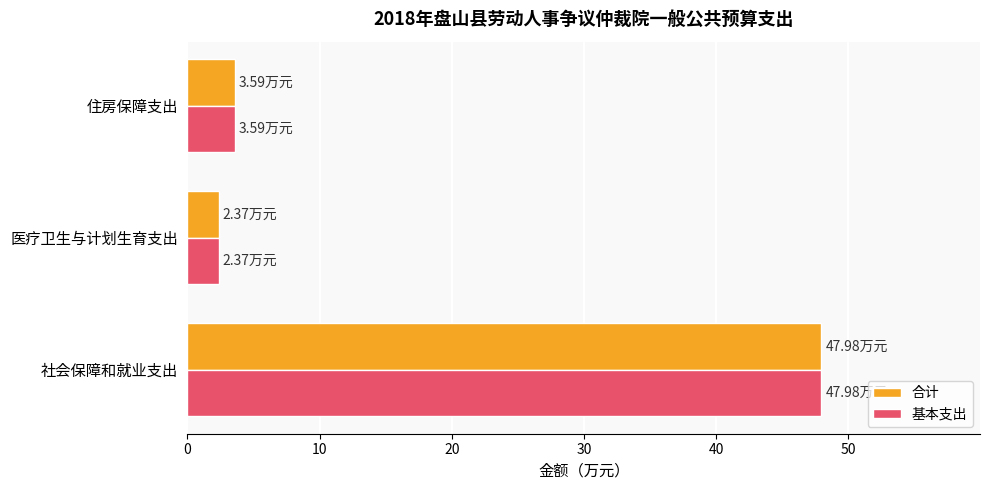

What is the average value of the 基本支出 series?

18.0